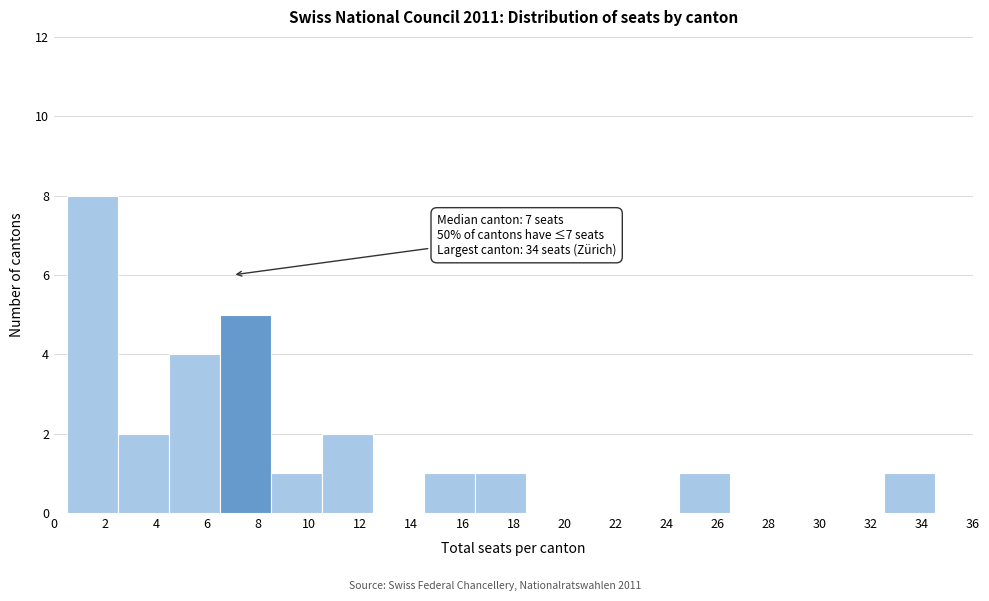

Which range on the x-axis has the tallest bar?

0.5 to 2.5